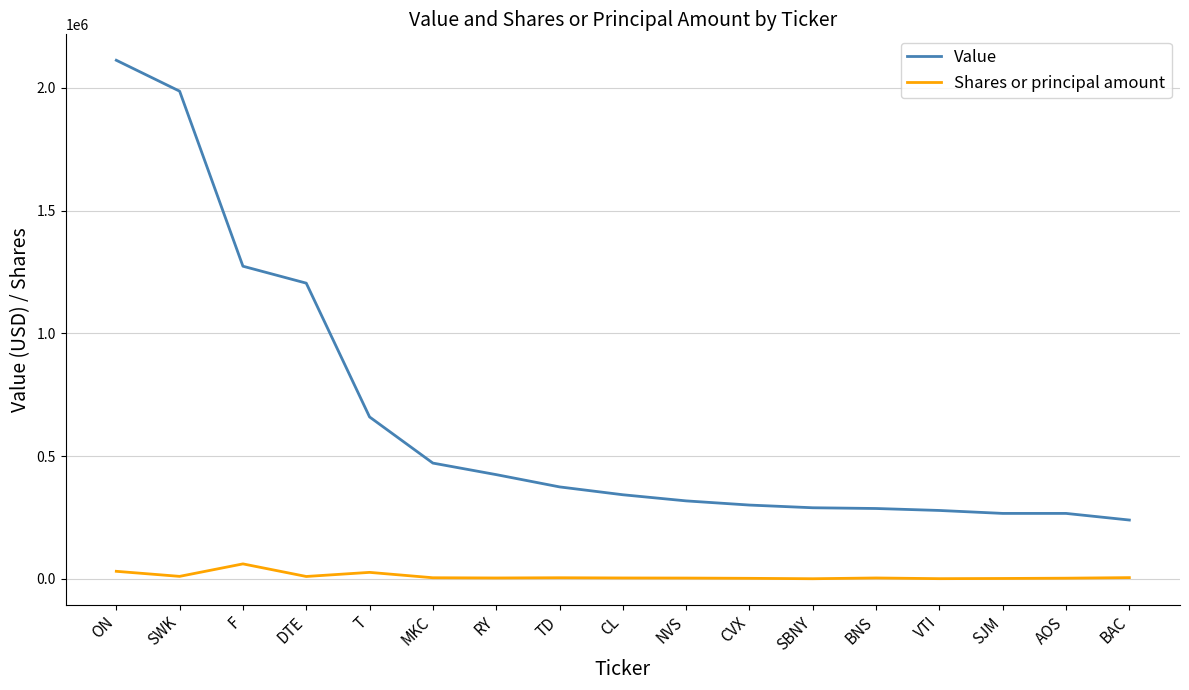

Where does the Shares or principal amount series first go above 4021?

ON